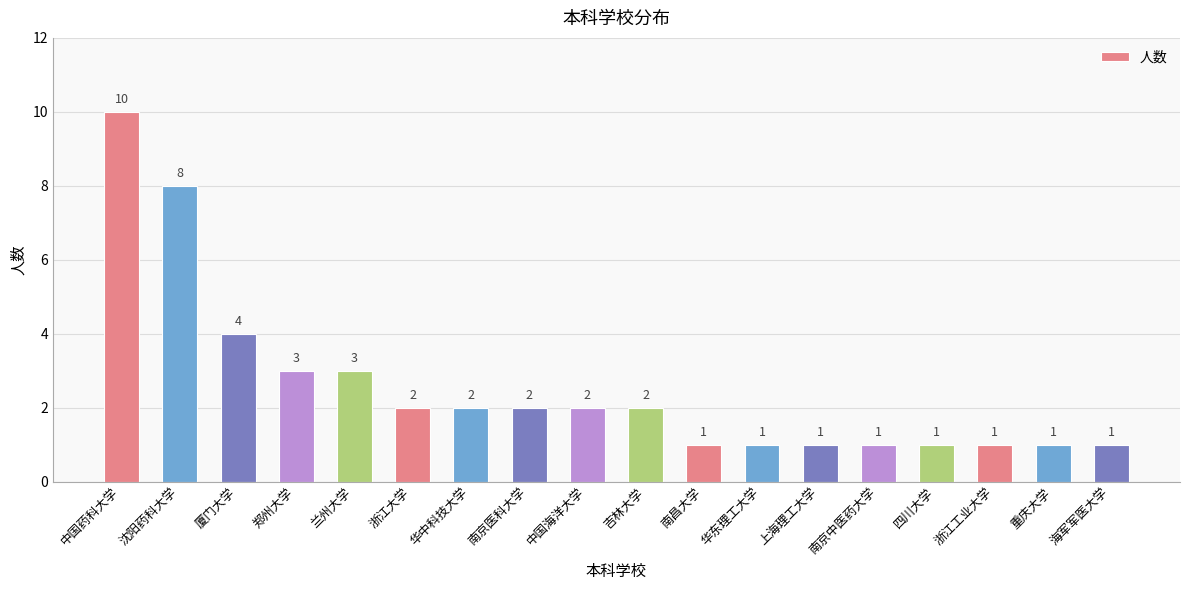

Reading left to right, list all the values displayed in this chart.

中国药科大学=10	沈阳药科大学=8	厦门大学=4	郑州大学=3	兰州大学=3	浙江大学=2	华中科技大学=2	南京医科大学=2	中国海洋大学=2	吉林大学=2	南昌大学=1	华东理工大学=1	上海理工大学=1	南京中医药大学=1	四川大学=1	浙江工业大学=1	重庆大学=1	海军军医大学=1